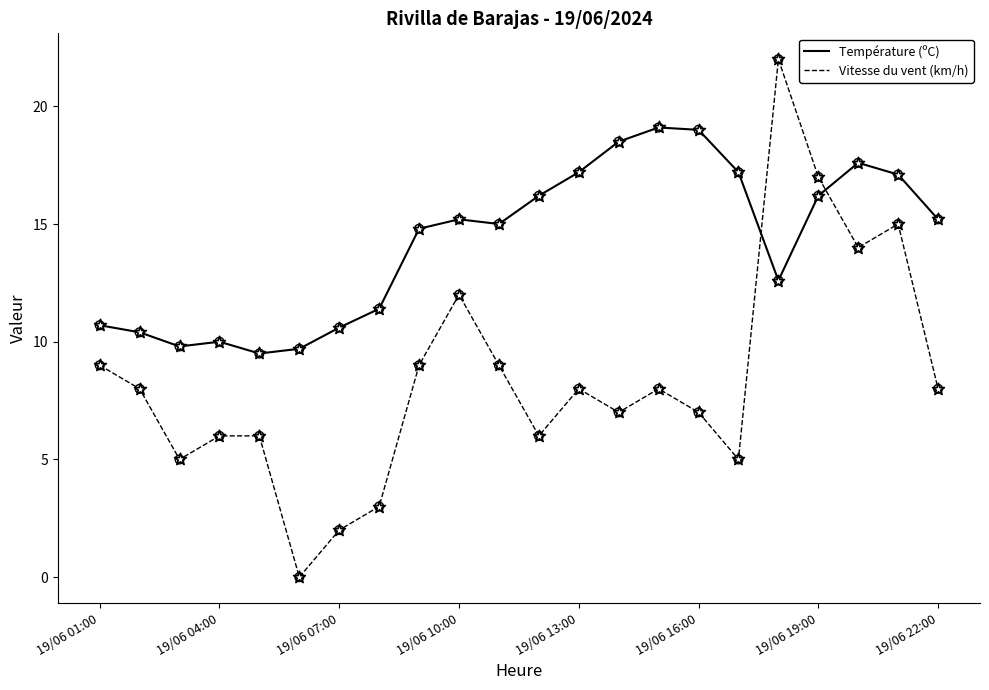

Which series has the largest total across all categories?

Température (ºC)